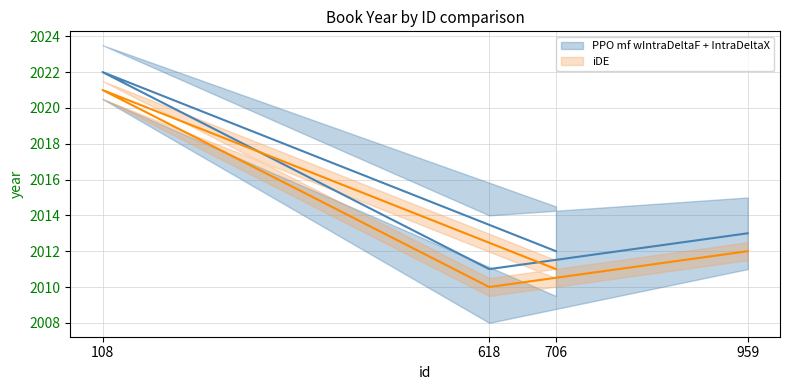

True or false: iDE and PPO mf wIntraDeltaF + IntraDeltaX cross at least once.

False